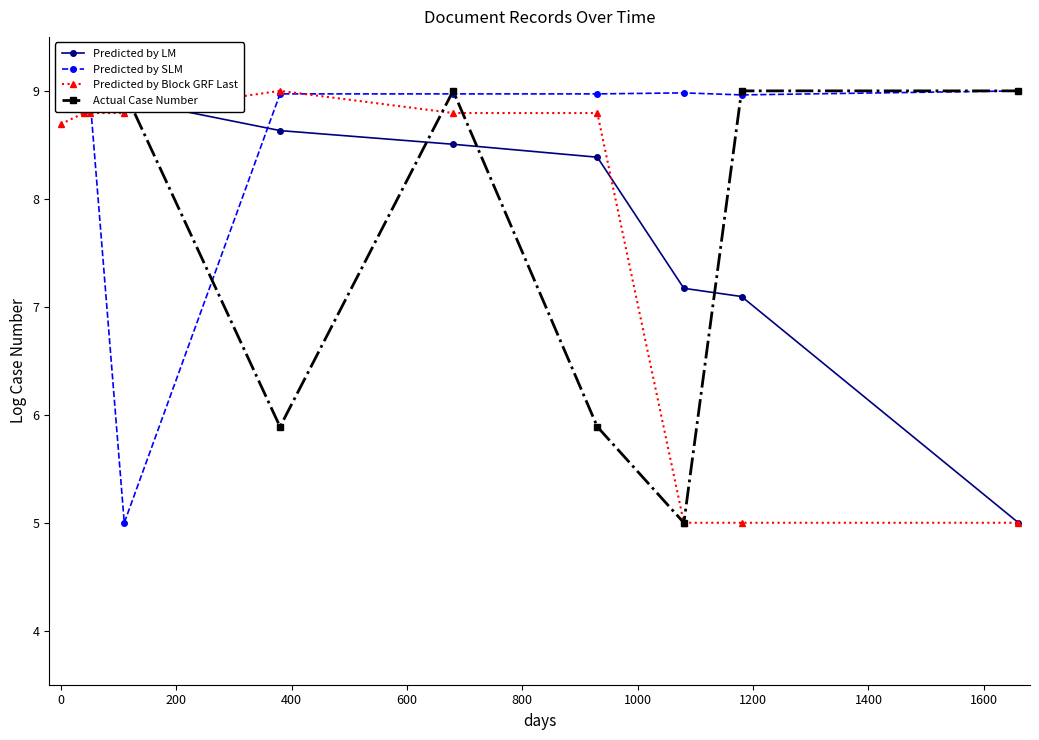

What is the value of the Predicted by SLM point at the 1st from the left?

9.0